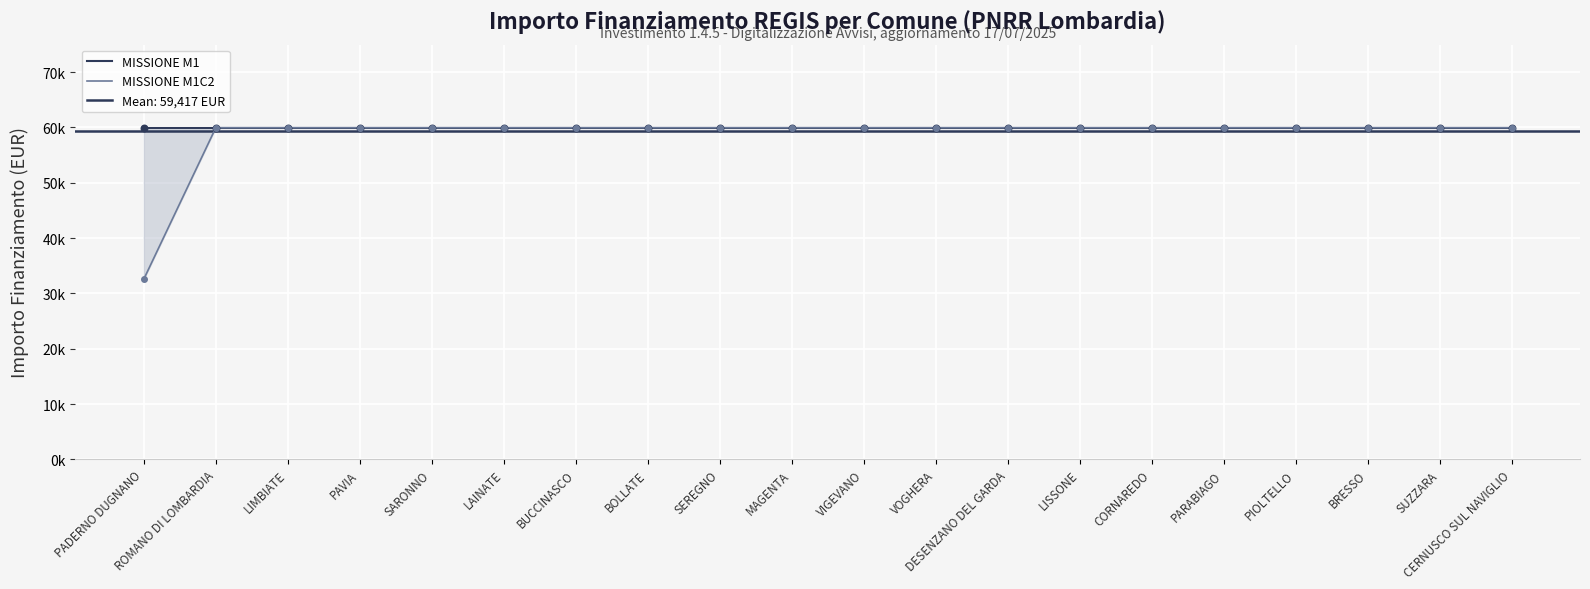

What are all the series names shown in the legend?

MISSIONE M1, MISSIONE M1C2